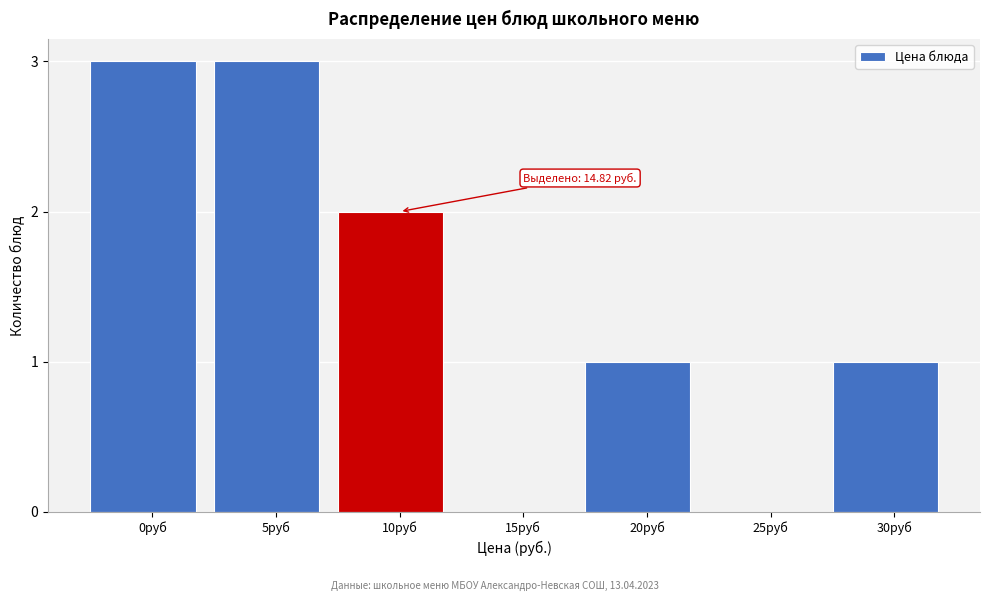

Reading left to right, what are all the values shown in this chart?

0руб=3	5руб=3	10руб=2	15руб=0	20руб=1	25руб=0	30руб=1